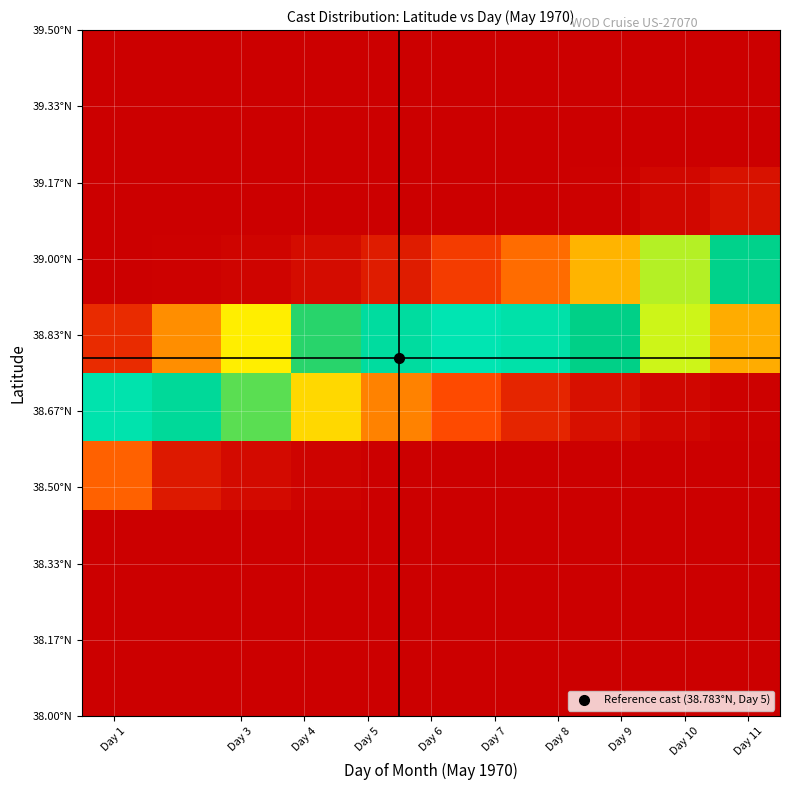

How many data points does each series have?

10